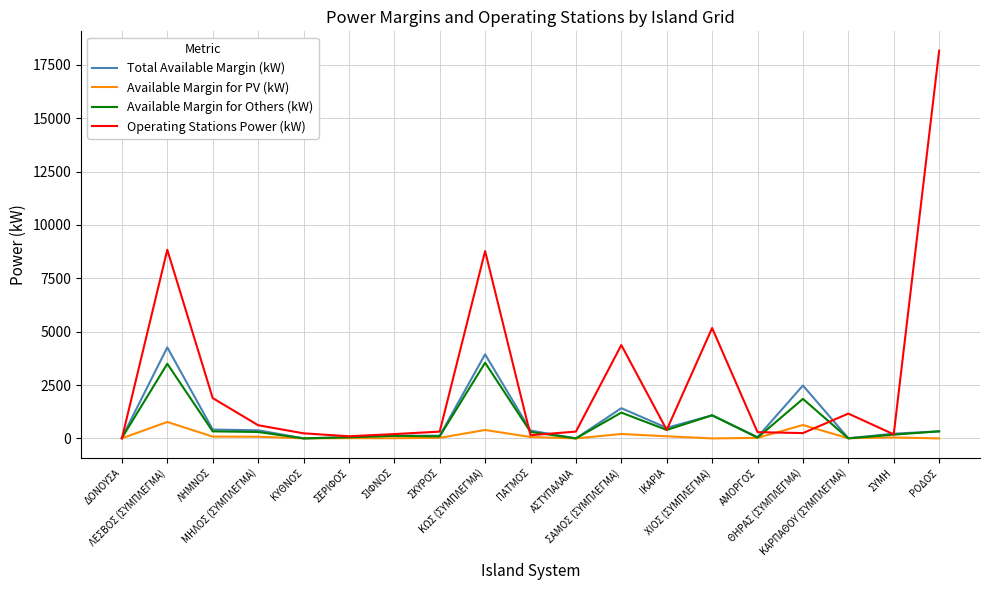

What is the sum of all Available Margin for PV (kW) values?

2457.0